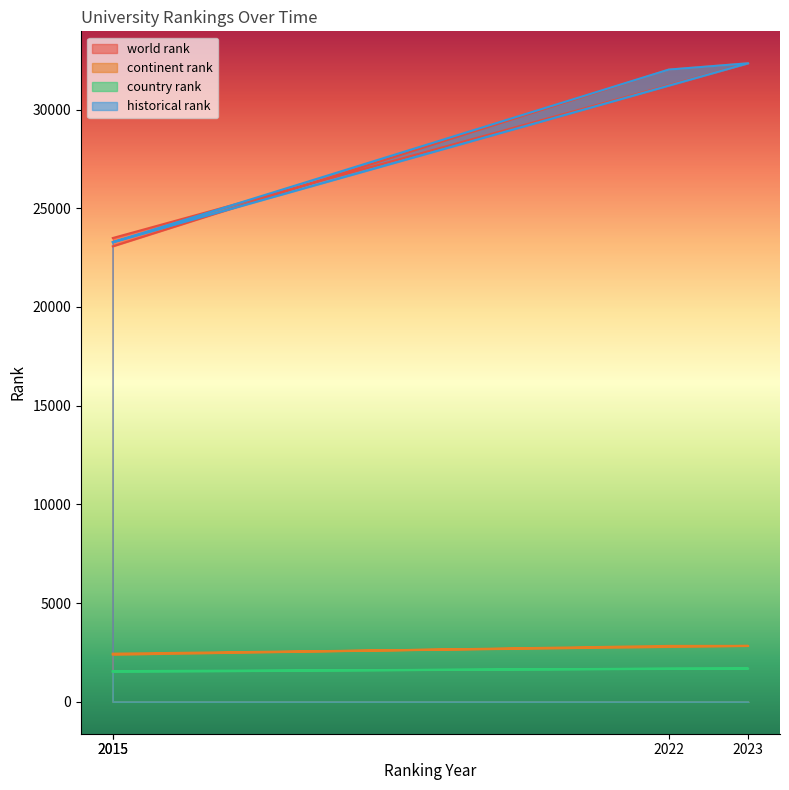

At how many categories does at least one series exceed 23018?

4